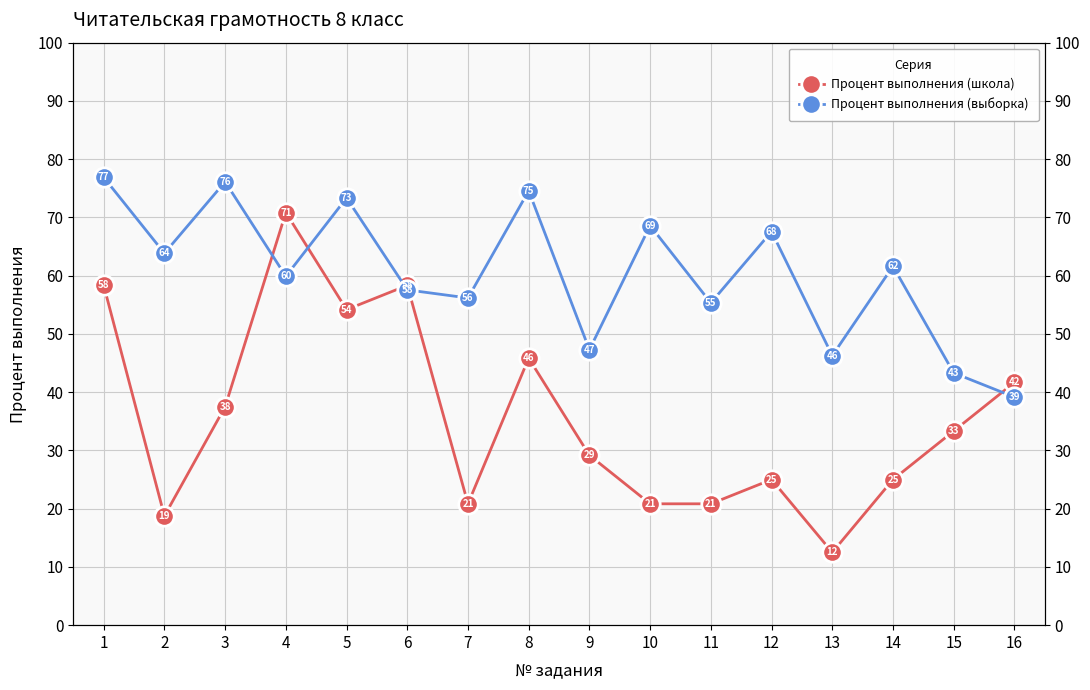

At which label does Процент выполнения (выборка) first exceed 61?

1